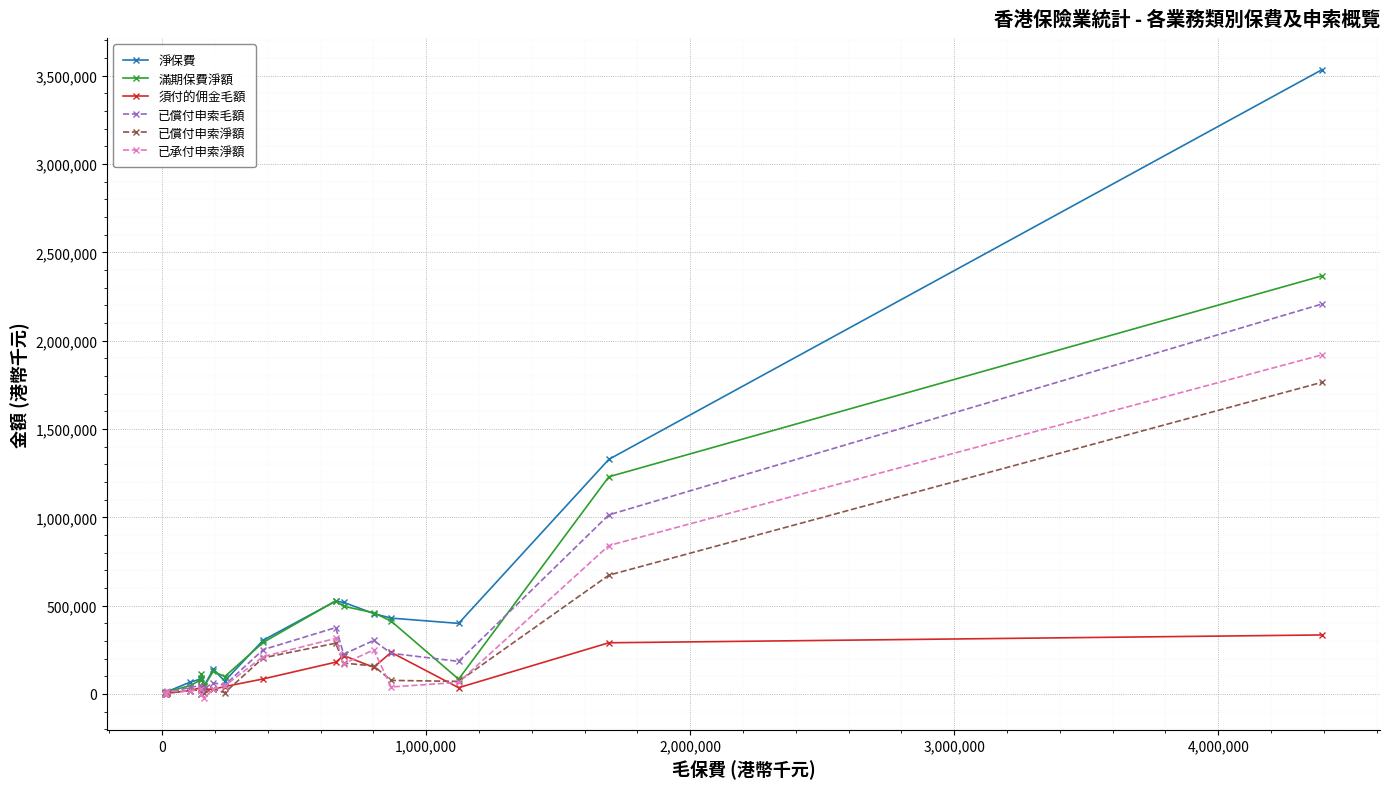

True or false: 已償付申索淨額 has more than 0 interior local peaks.

True